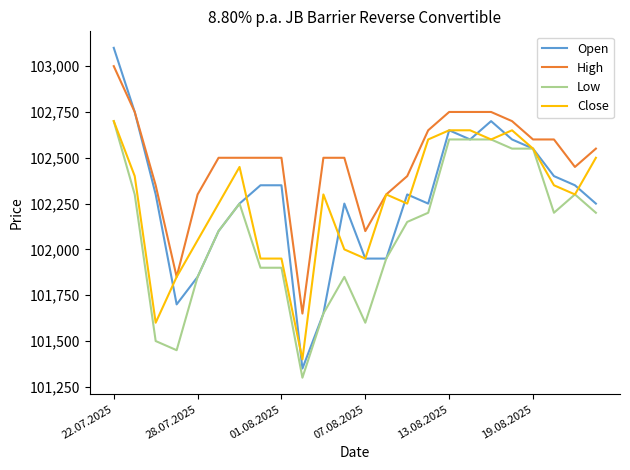

At how many categories does at least one series exceed 102510?

10